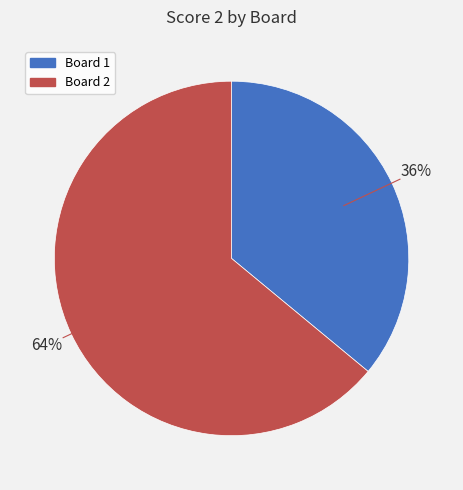

To the nearest percent, what is the difference between the largest and smallest slice percentages?

28%